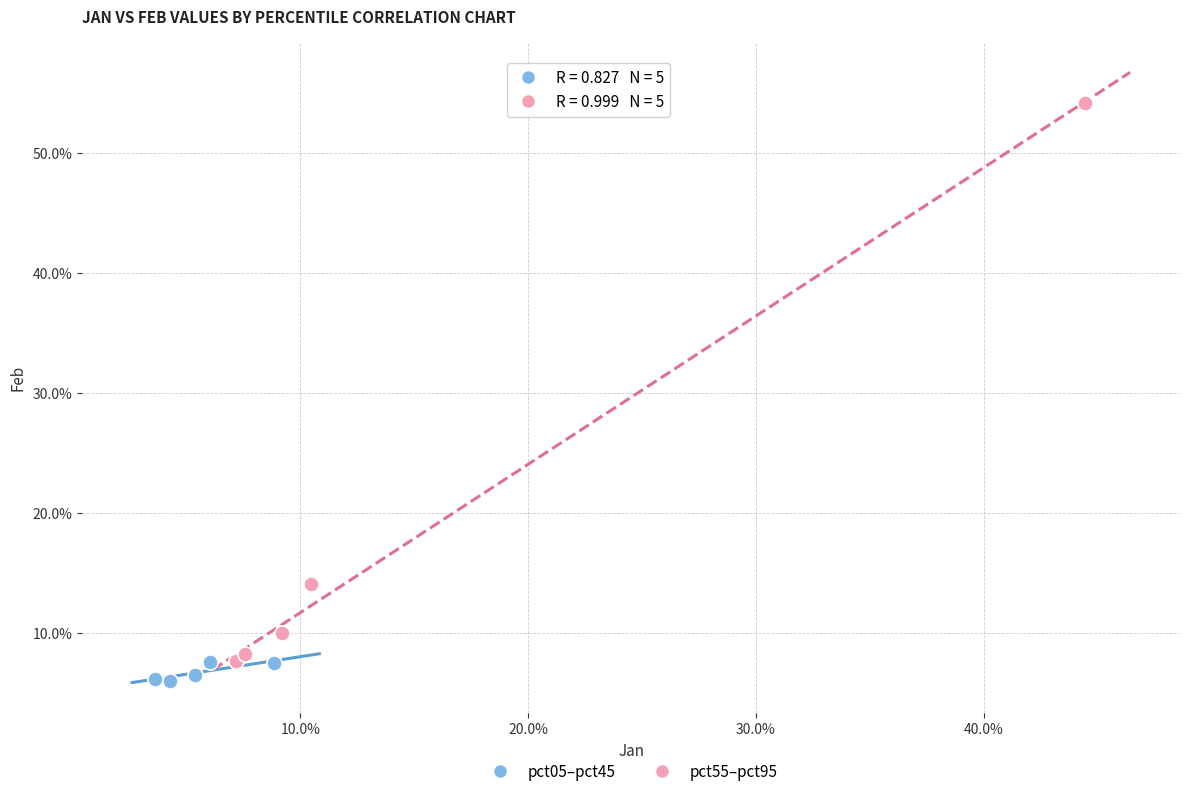

What are all the series names shown in the legend?

pct05–pct45, pct55–pct95